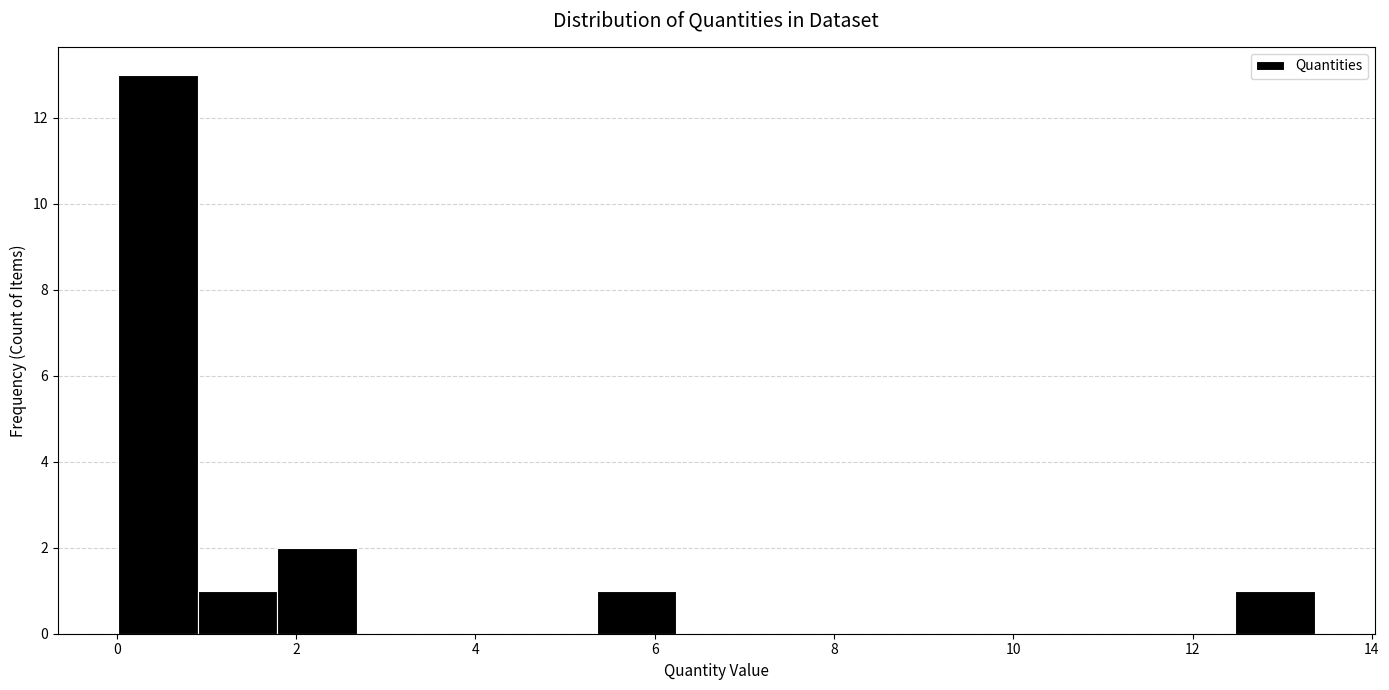

Reading left to right, list every bar in this chart as the range it spans on the x-axis followed by its height. Neither the bar edges nor the heights are printed on the chart, so give them approximately, as read against the axes.

0.0 to 1.0: 13
1.0 to 1.8: 1
1.8 to 2.6: 2
2.6 to 3.6: 0
3.6 to 4.4: 0
4.4 to 5.4: 0
5.4 to 6.2: 1
6.2 to 7.2: 0
7.2 to 8.0: 0
8.0 to 9.0: 0
9.0 to 9.8: 0
9.8 to 10.6: 0
10.6 to 11.6: 0
11.6 to 12.4: 0
12.4 to 13.4: 1